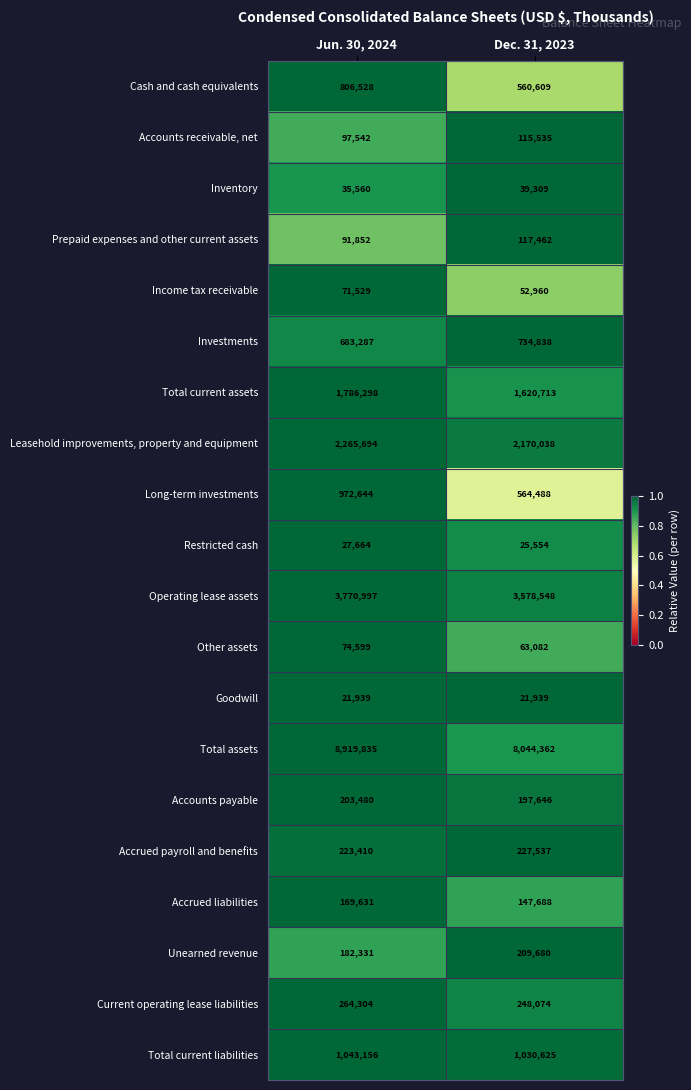

What value does the Long-term investments series have at Jun. 30, 2024, to the nearest 50?

972650